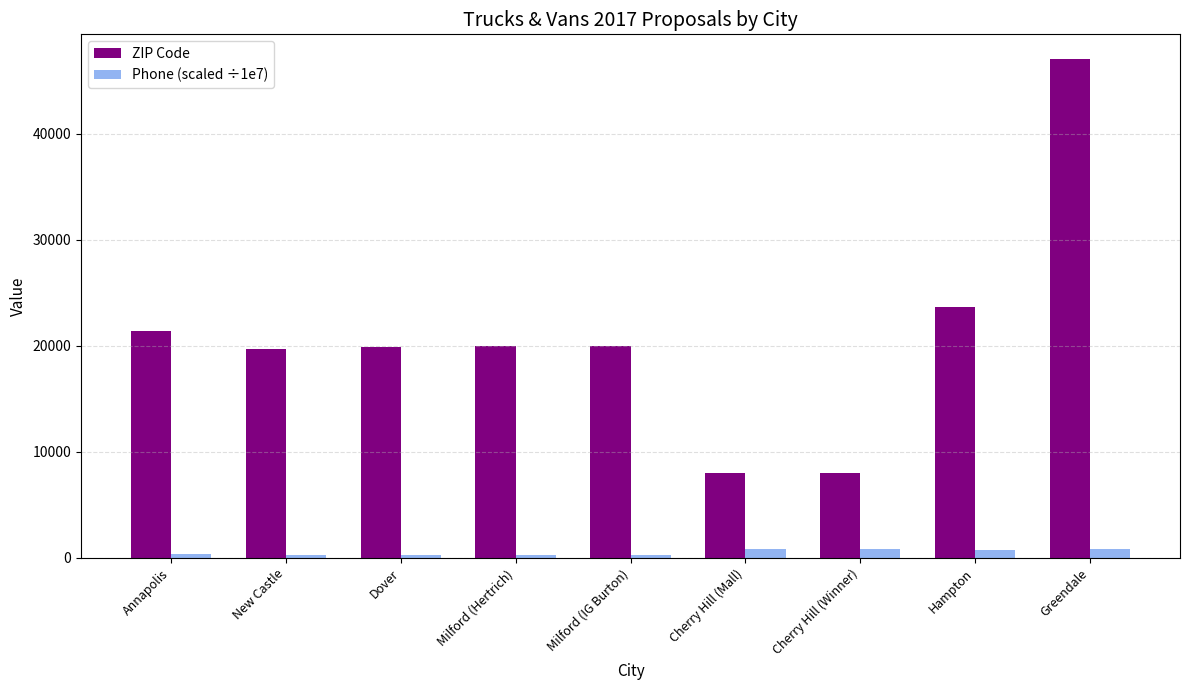

How many bars are there in each group?

2